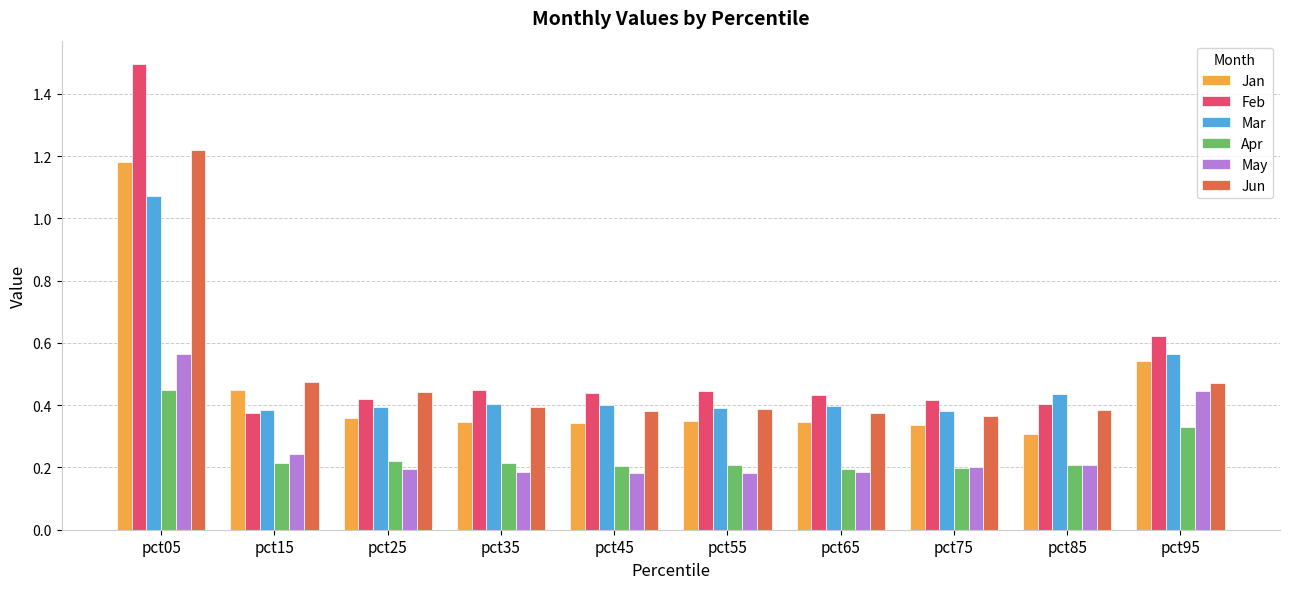

Is it true that May equals 0.3 at pct35?

False